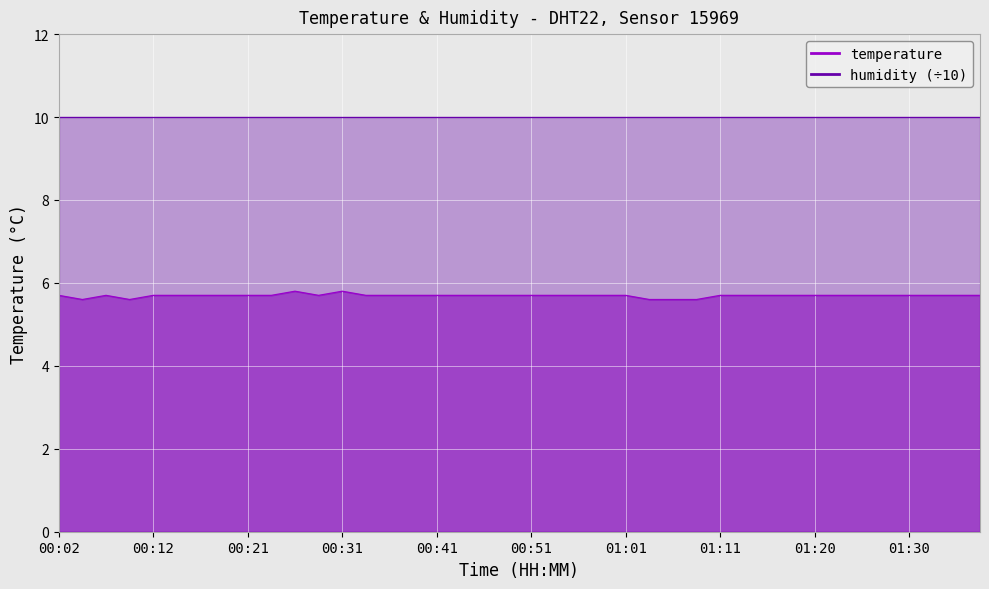

What is the sum of the values at 00:51 and 01:13?

11.4